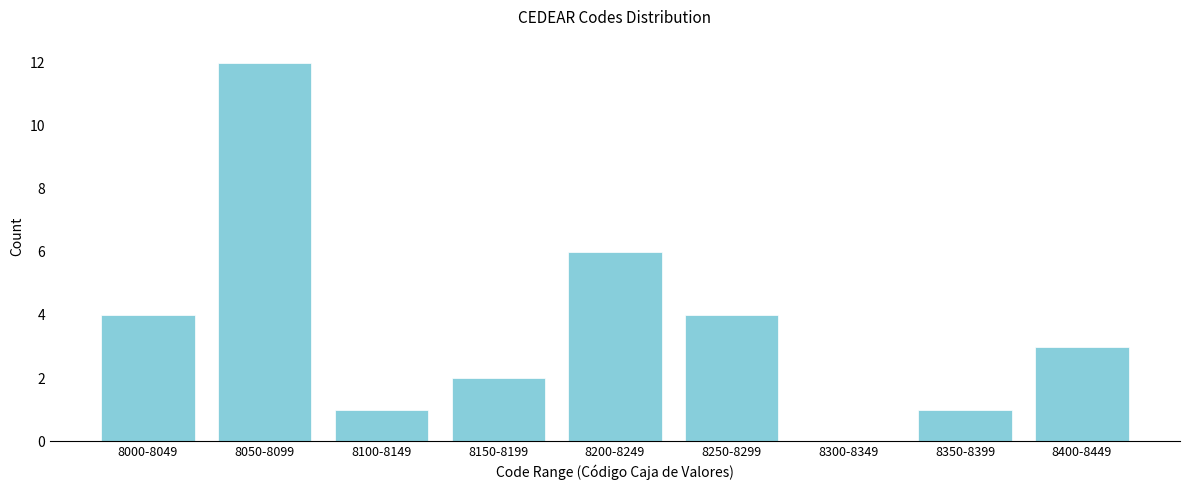

Reading left to right, what are all the values shown in this chart?

8000-8049=4	8050-8099=12	8100-8149=1	8150-8199=2	8200-8249=6	8250-8299=4	8300-8349=0	8350-8399=1	8400-8449=3